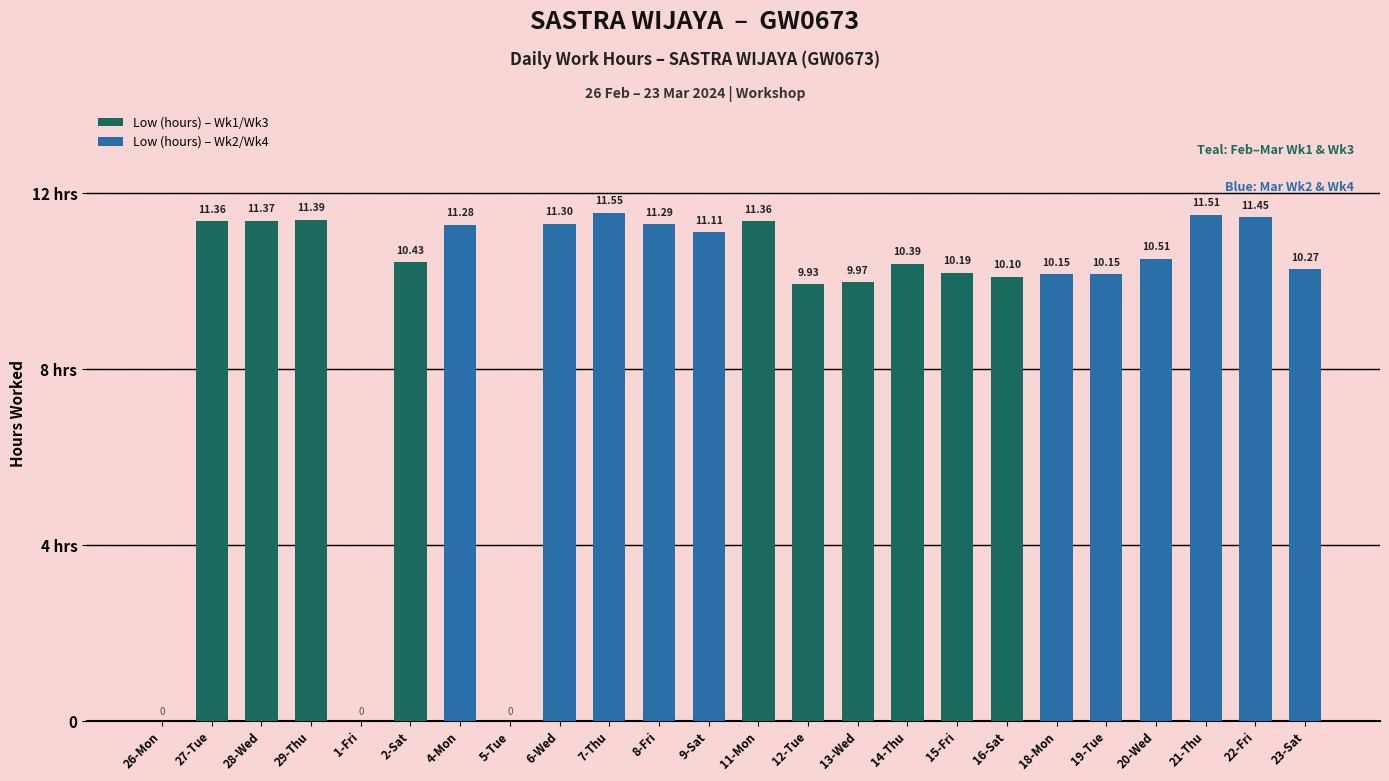

Which has a higher value, 2-Sat or 21-Thu?

21-Thu